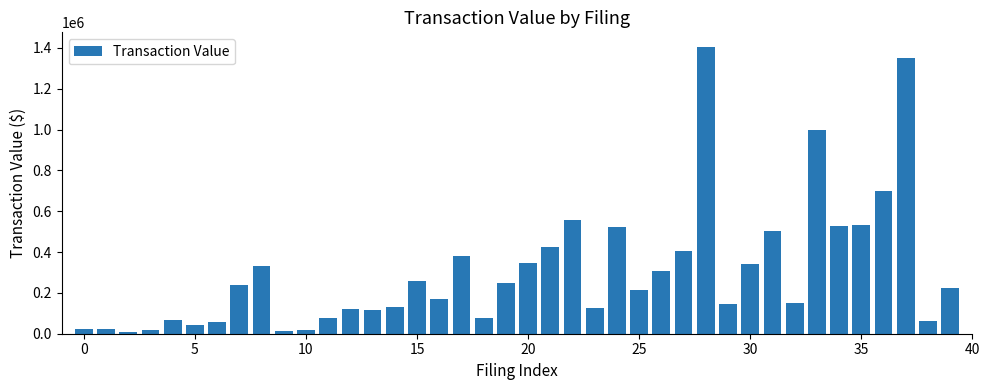

What is the average value?

306980